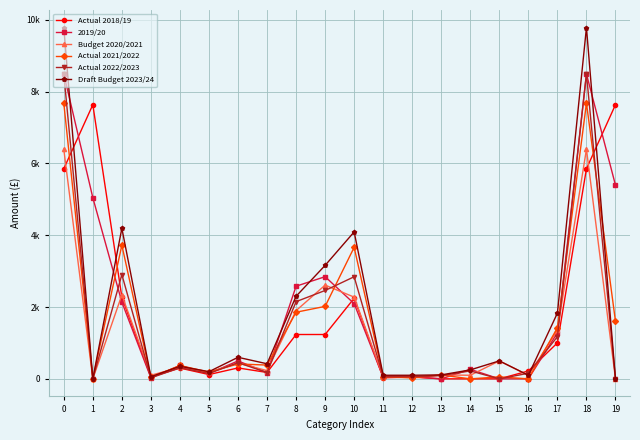

Which series has the widest spread of values?

Draft Budget 2023/24